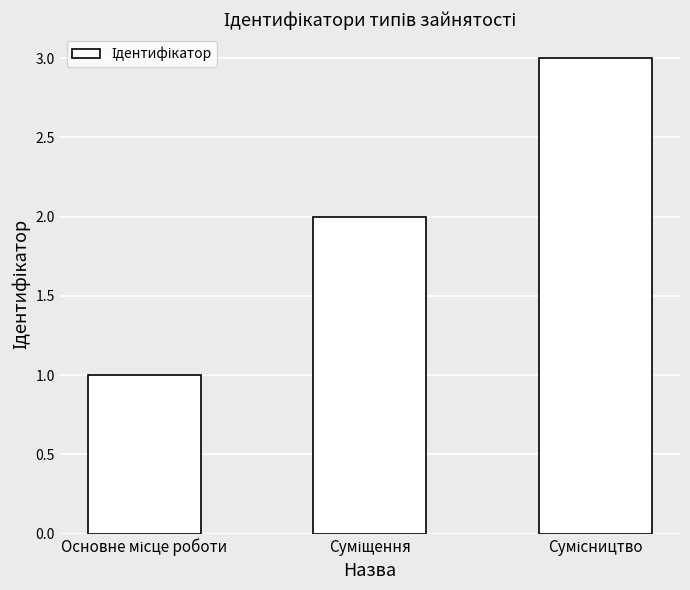

How many data points does each series have?

3